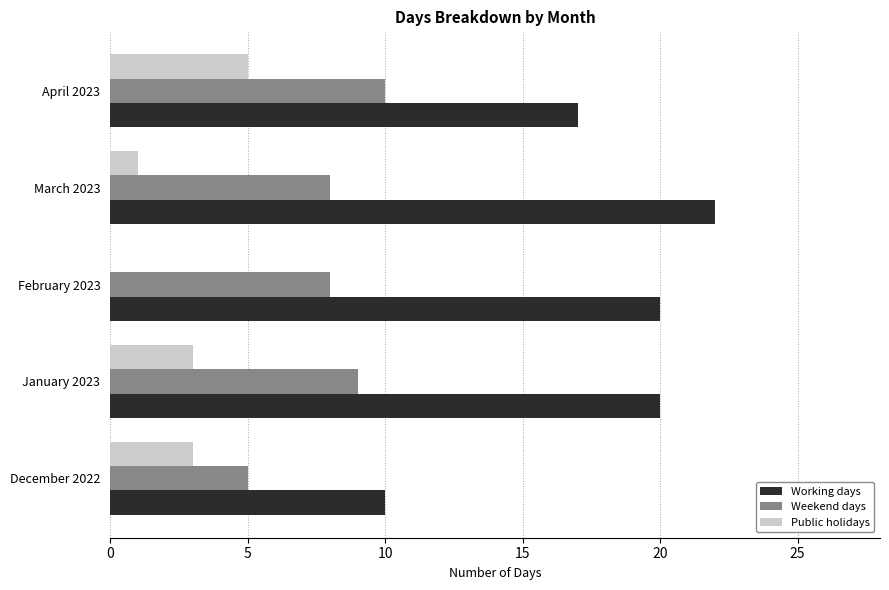

What are all the series names shown in the legend?

Working days, Weekend days, Public holidays